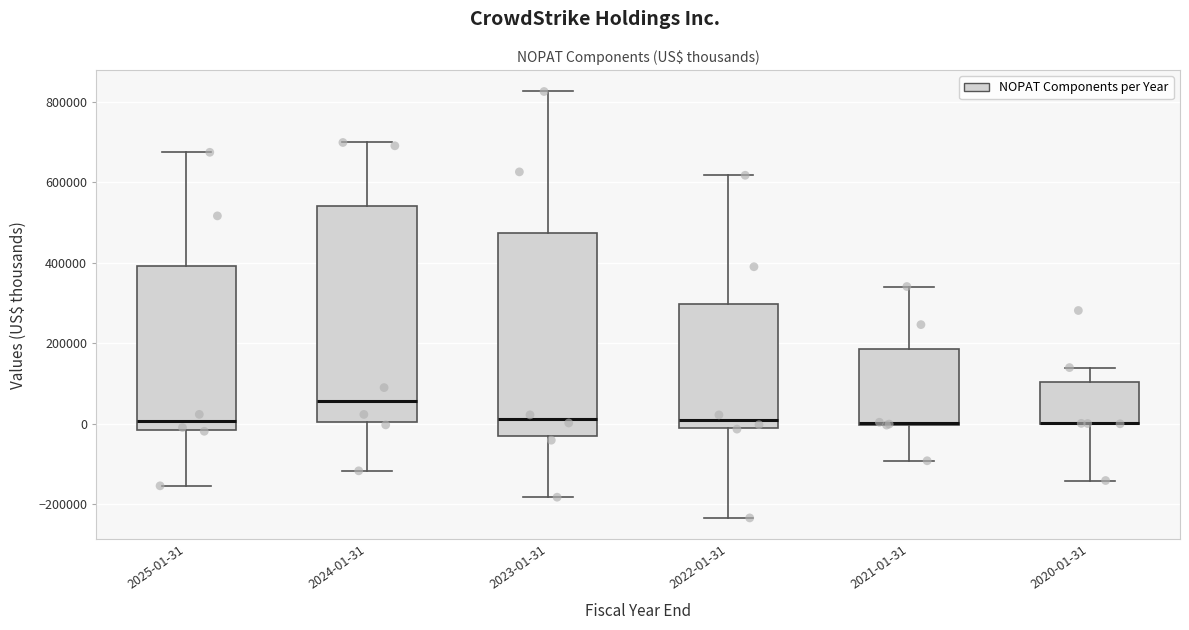

Comparing the boxes themselves (not the whiskers), which one is the tallest?

2024-01-31